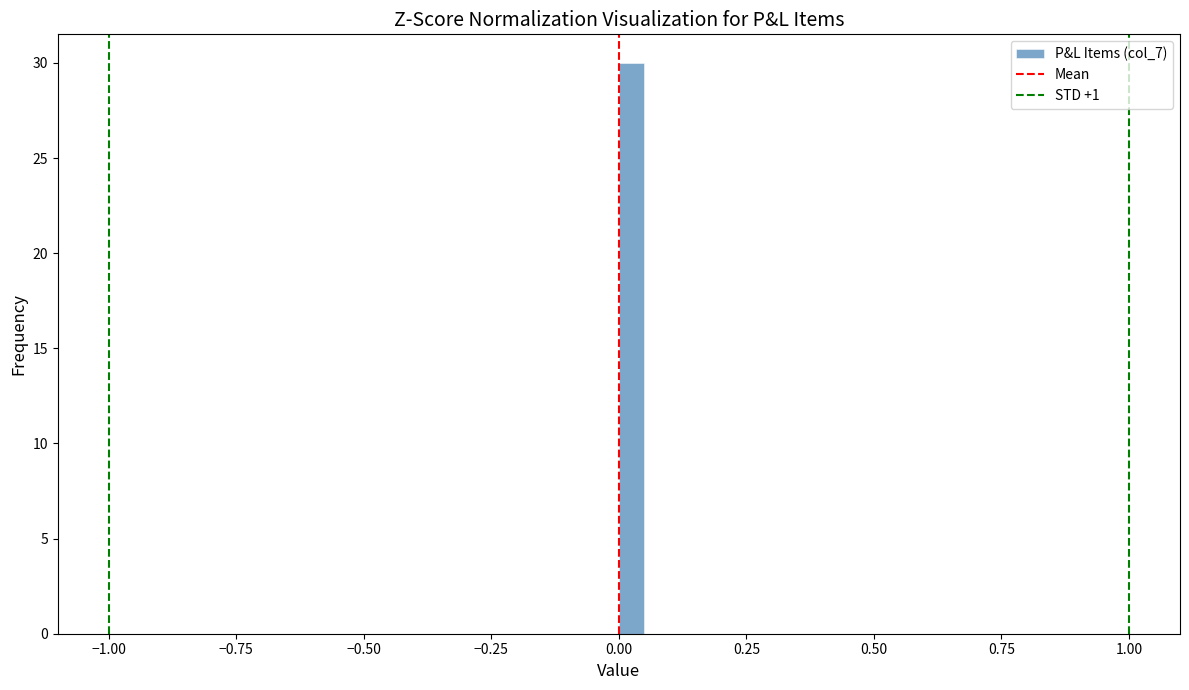

Read against the x-axis, roughly where is the centre of the tallest bar?

0.05